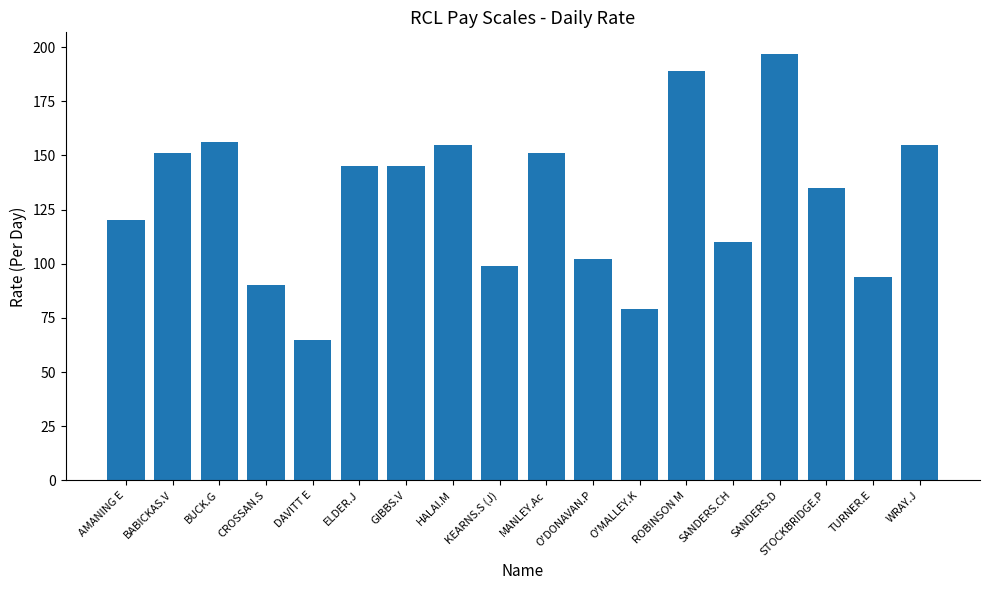

Which category has the lowest value across all series?

DAVITT E